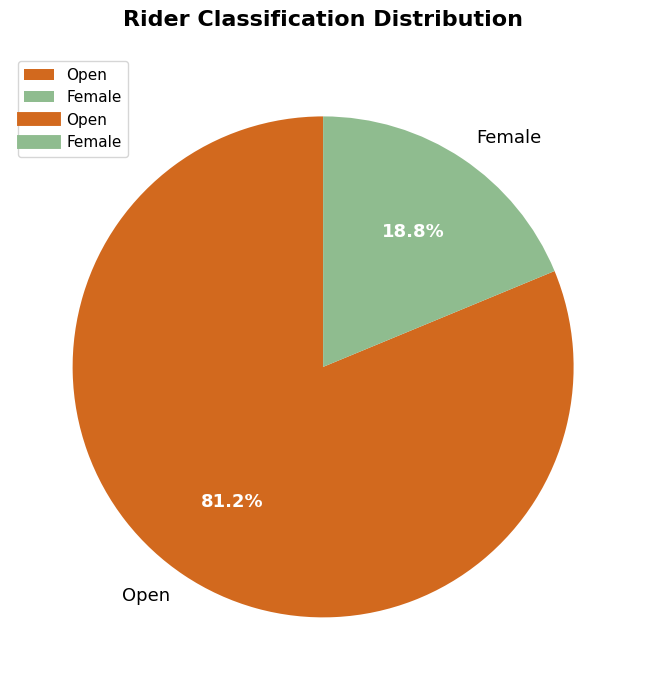

To the nearest percent, what is the difference between the largest and smallest slice percentages?

62%